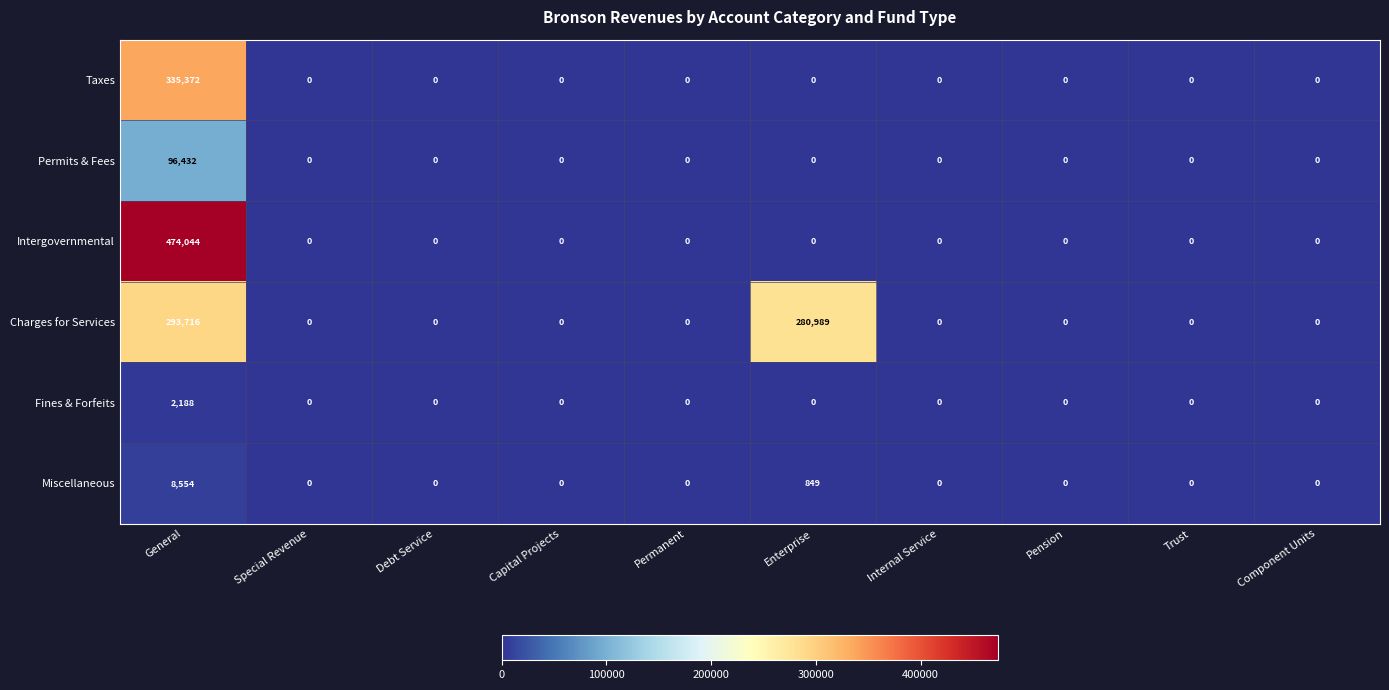

Is it true that Charges for Services equals 97777 at Debt Service?

False